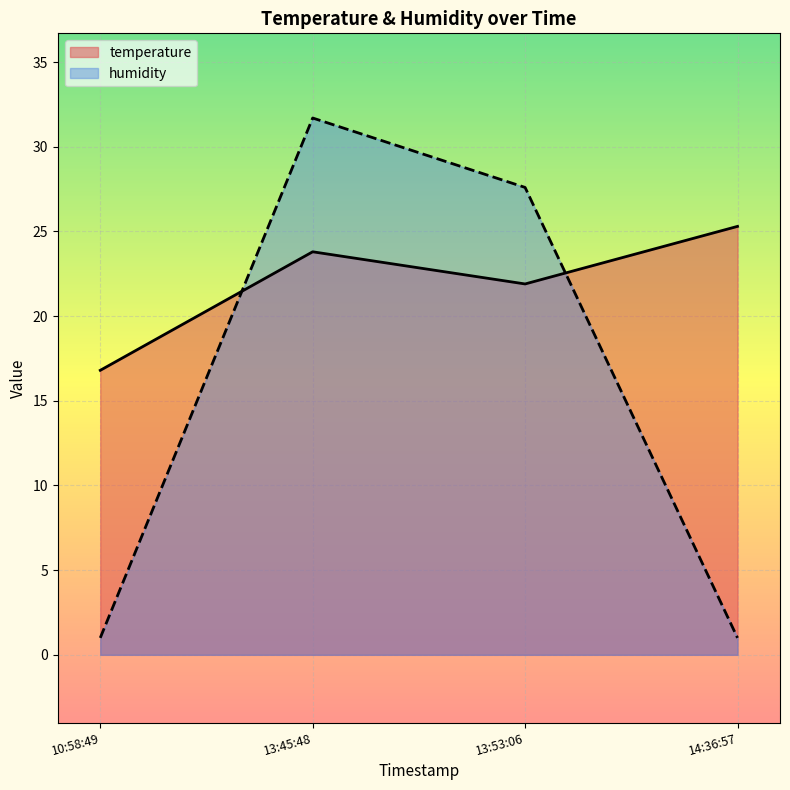

List the series in order of their peak value, highest first.

humidity, temperature